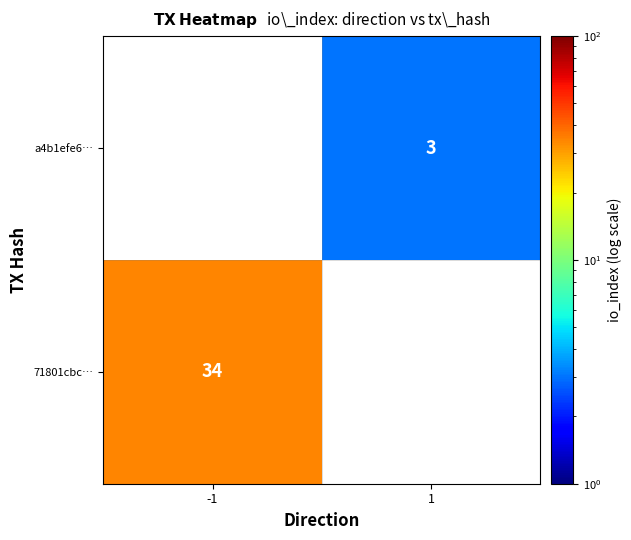

Which has a higher value, -1 or 1?

-1